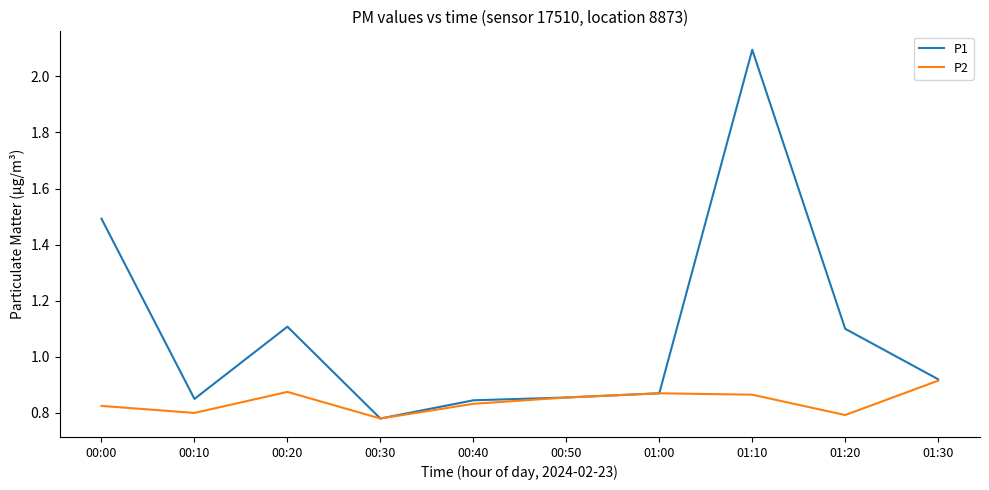

What are all the series names shown in the legend?

P1, P2